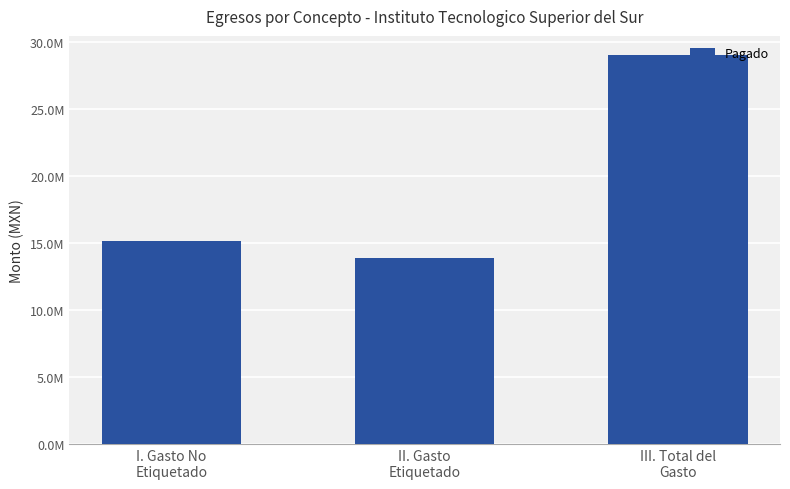

What is the label of the 3rd bar from the left?

III. Total del
Gasto